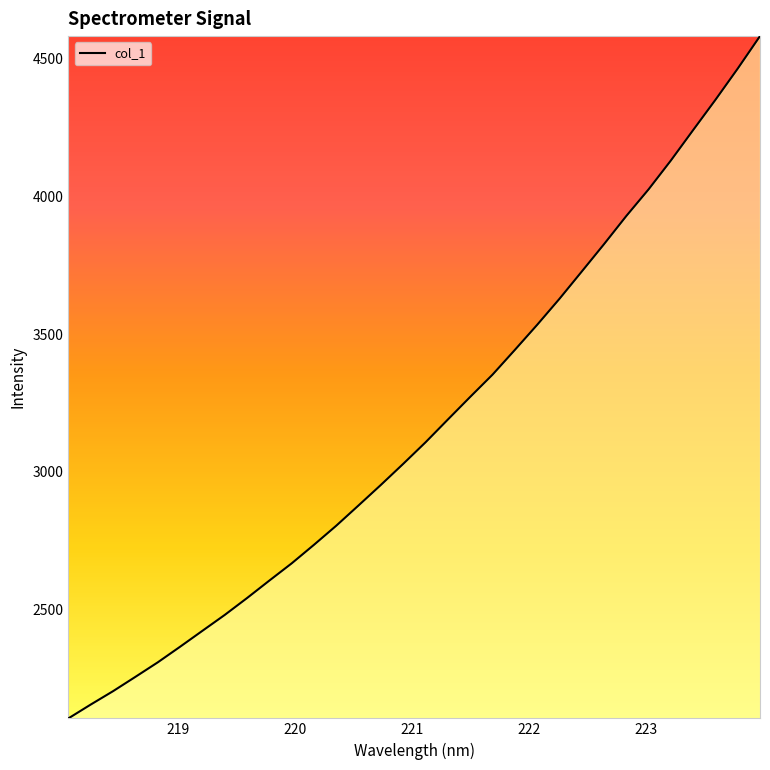

True or false: the data has more than 2 interior local peaks.

False